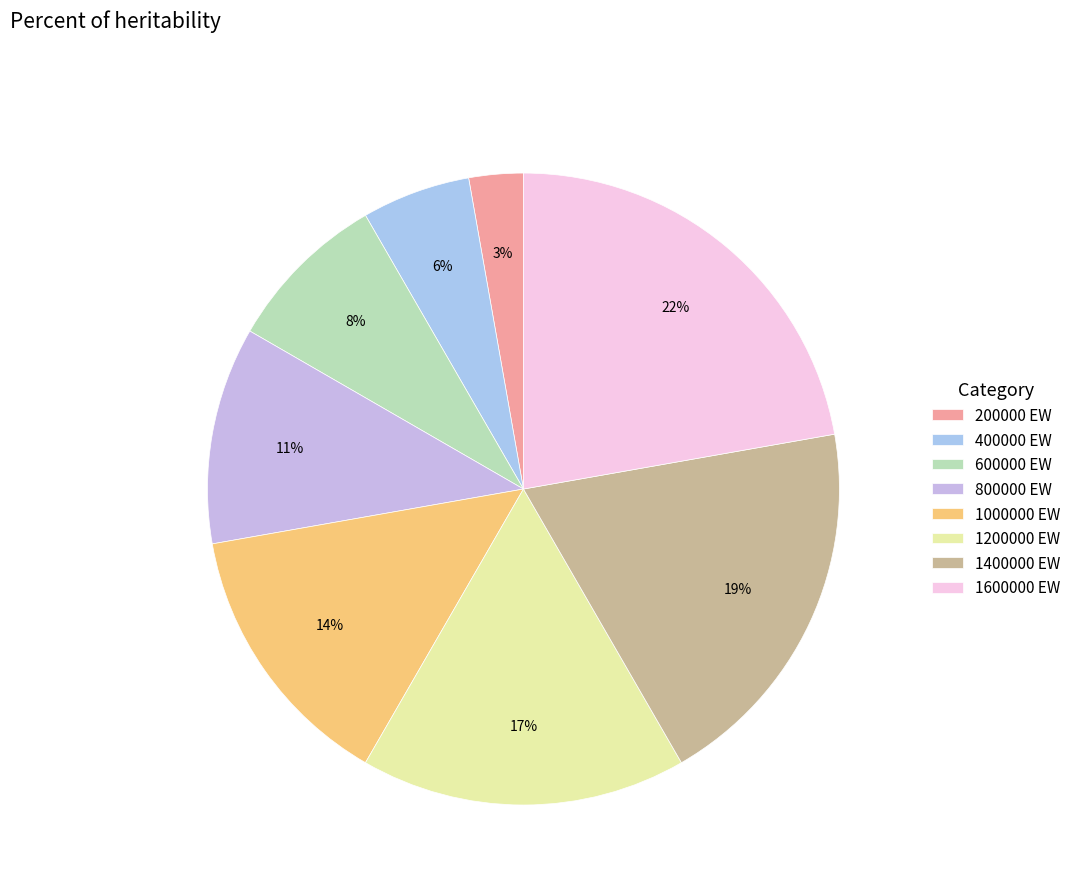

Which slice is the smallest?

200000